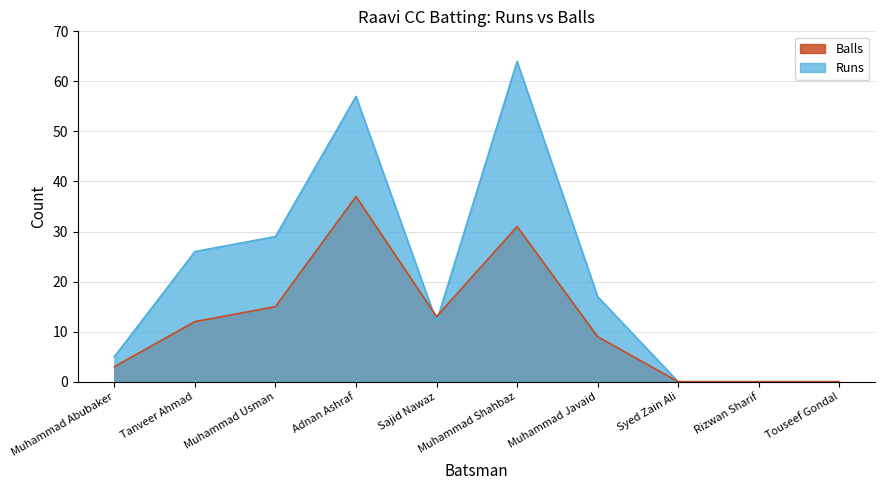

At which label is Balls closest to 18?

Muhammad Usman